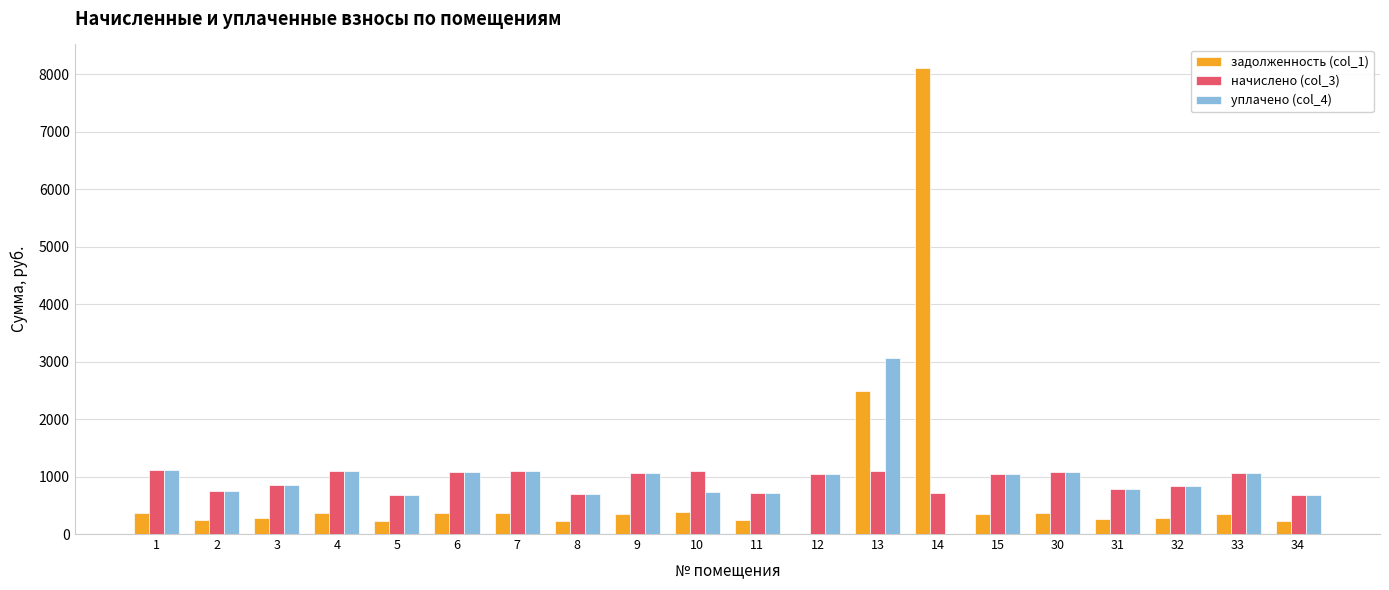

What is the sum of all начислено (col_3) values?

18593.7